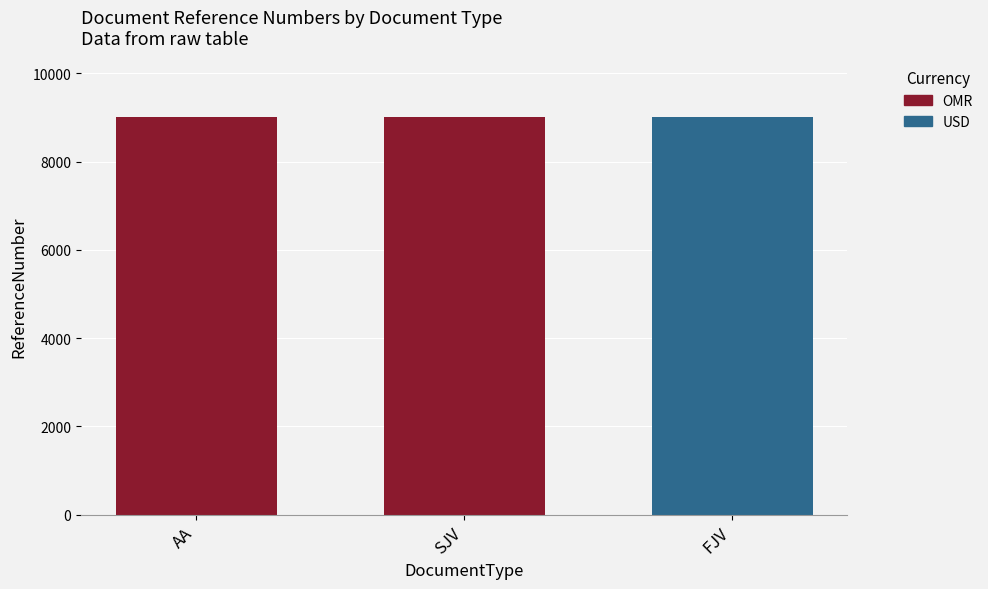

The value at SJV is 9002. True or false?

True